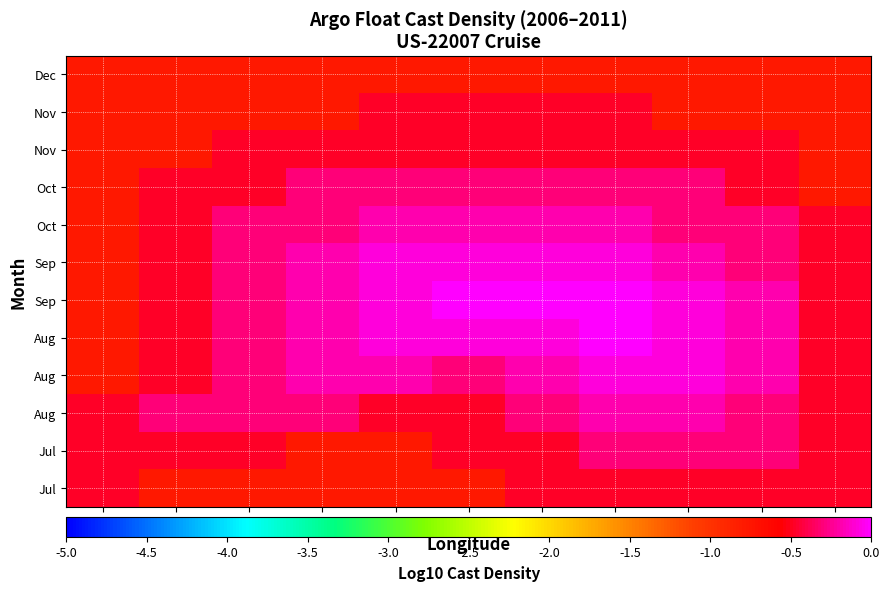

At which category is the sum across all series the highest?

-70.8